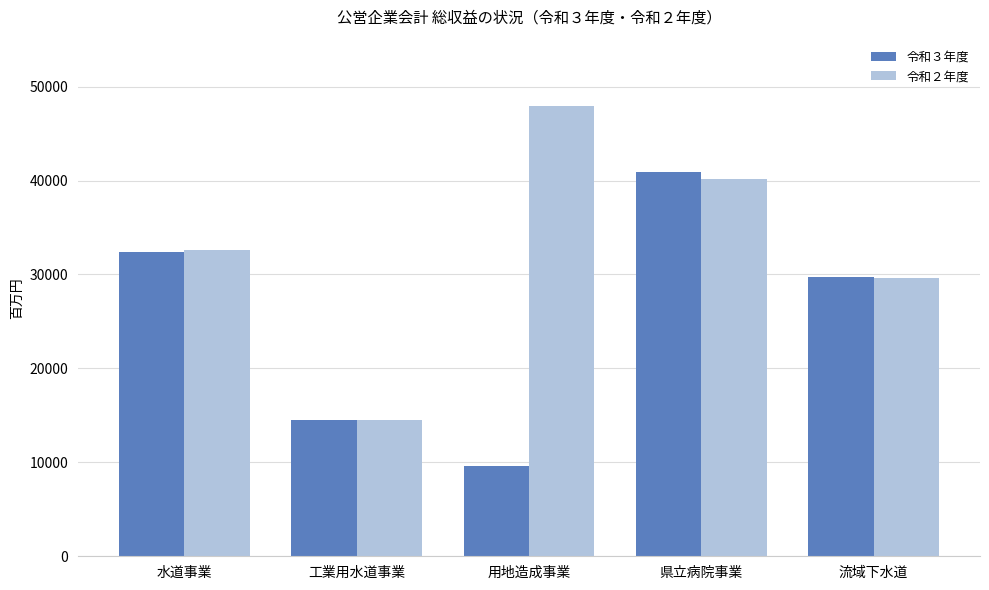

Rank the series by their average value, from lowest to highest.

令和３年度, 令和２年度